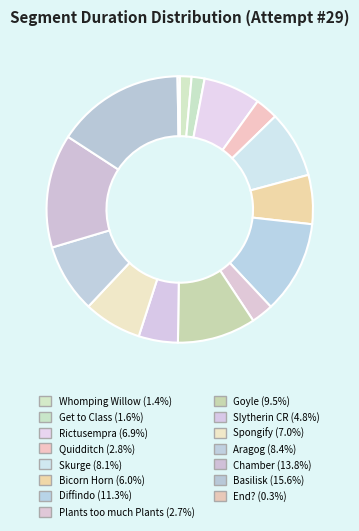

To the nearest percent, what portion does Diffindo represent?

11%